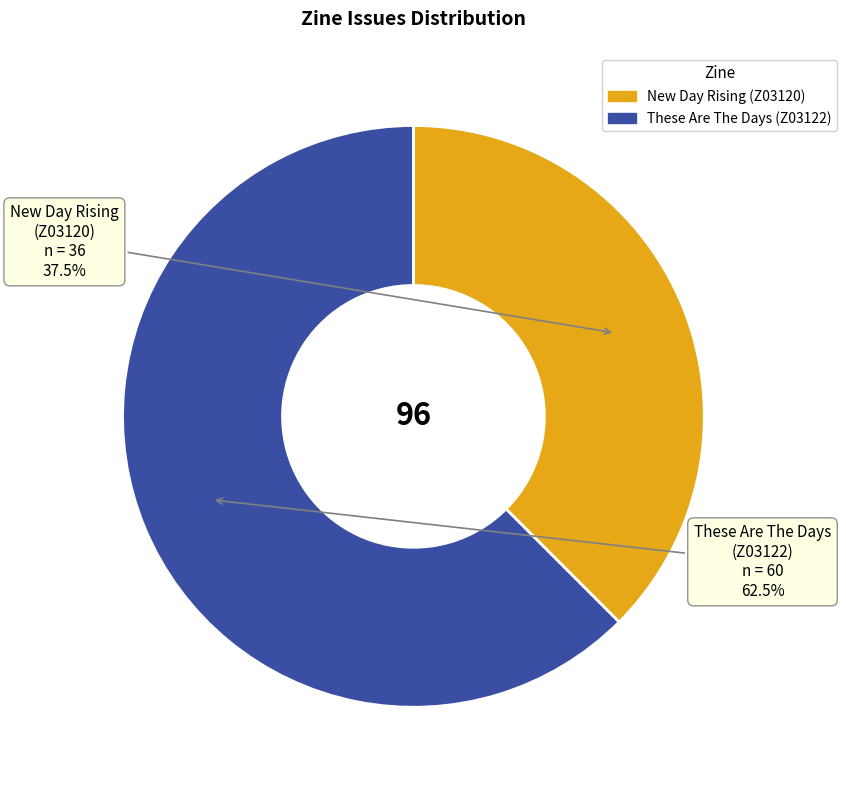

Does New Day Rising (Z03120) account for over 50% of the chart?

No